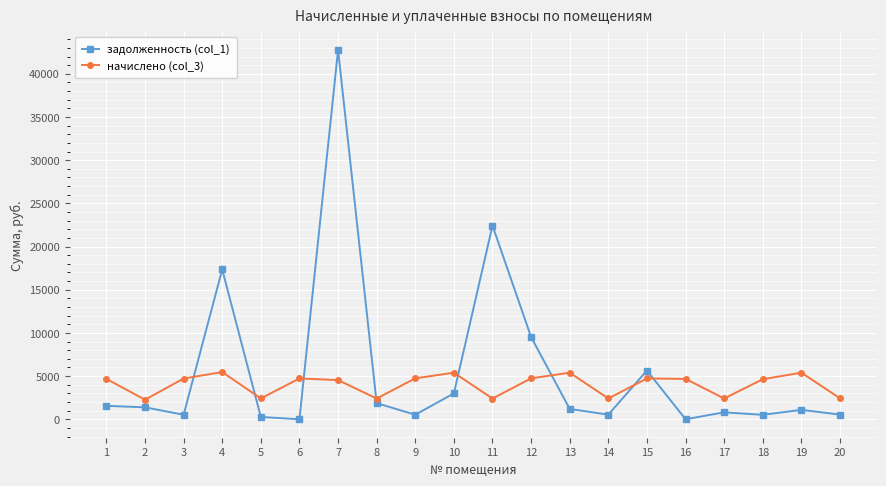

What is the sum of the задолженность (col_1) values at 14 and 7?

43300.0